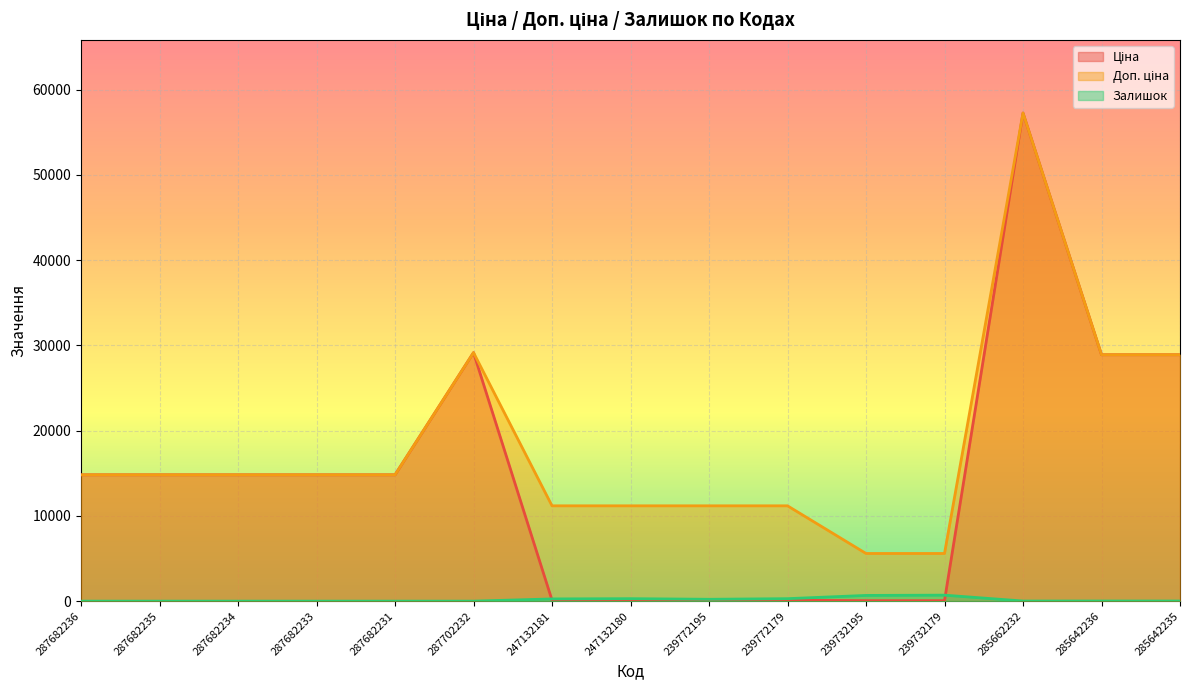

Rank the series by their average value, from highest to lowest.

Доп. ціна, Ціна, Залишок